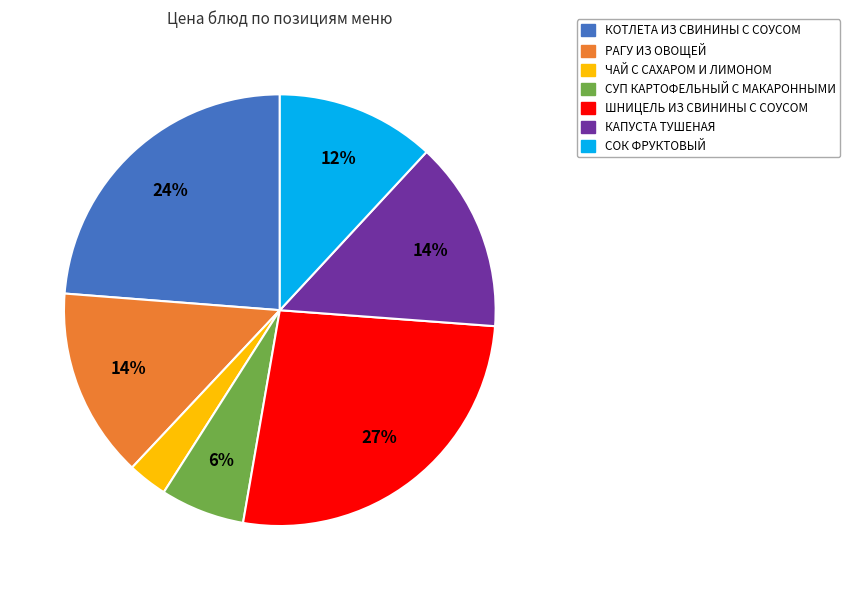

To the nearest percent, what is the difference between the largest and smallest slice percentages?

24%